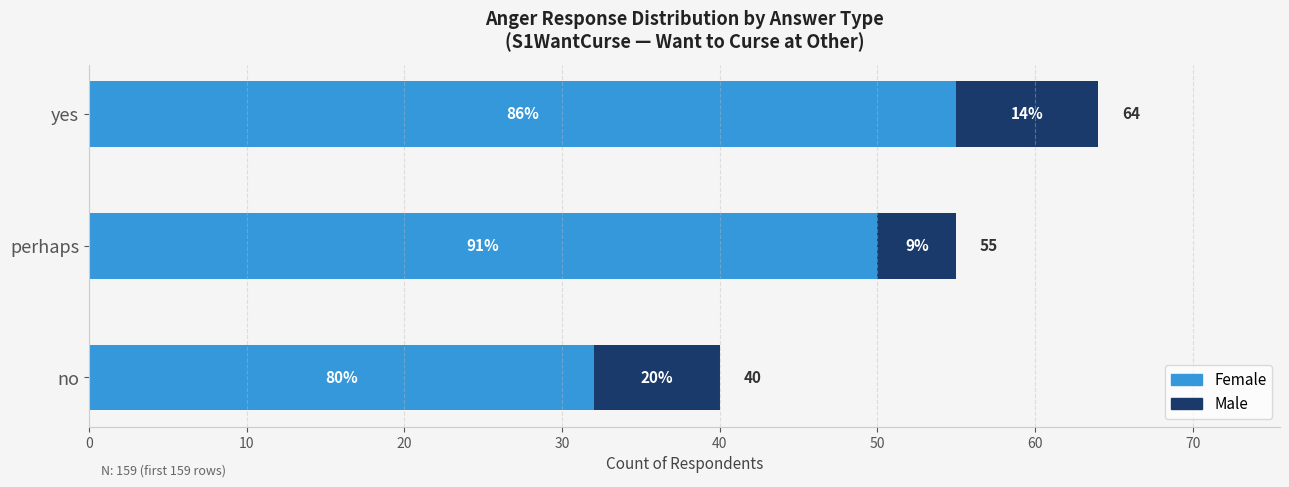

What is the sum of all Male values?

22